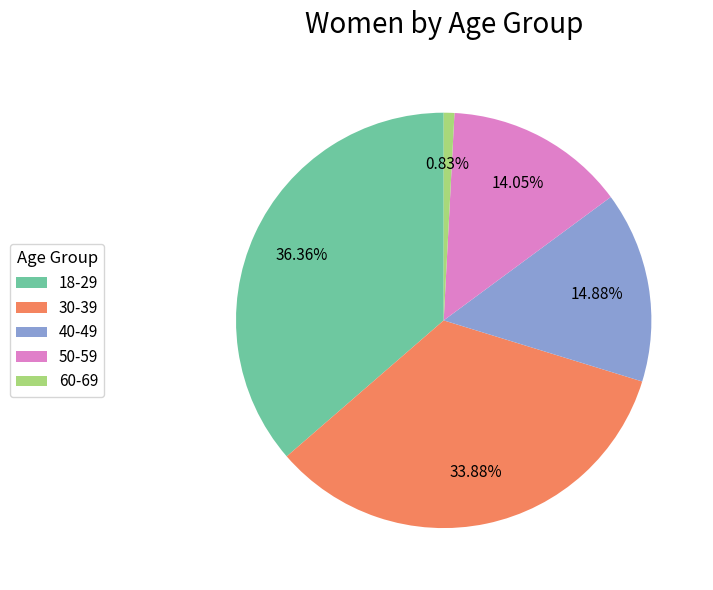

Combined, do 60-69 and 50-59 account for over 50%?

No